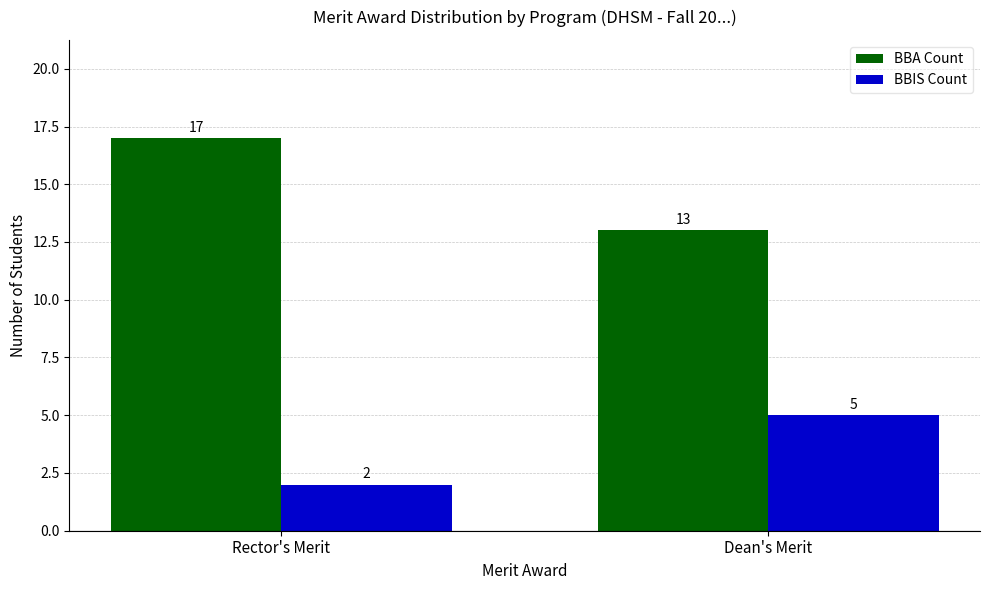

Rank the series at Dean's Merit from highest to lowest value.

BBA Count, BBIS Count